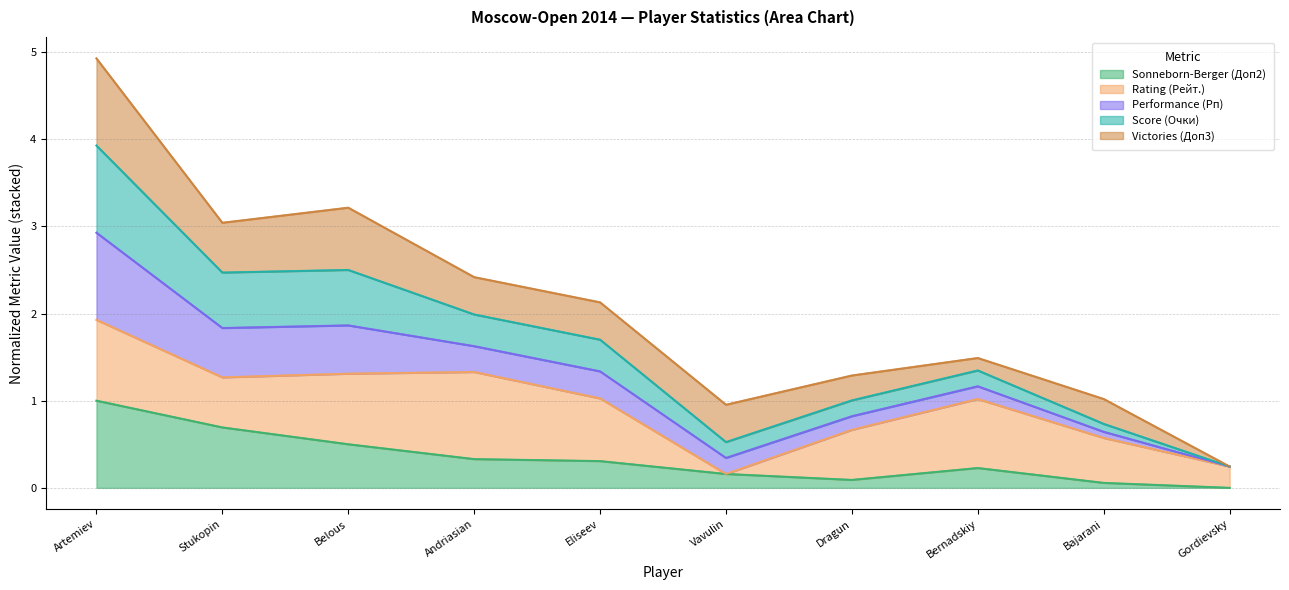

What is the difference between the maximum and minimum values in the Sonneborn-Berger (Доп2) series?

1.0